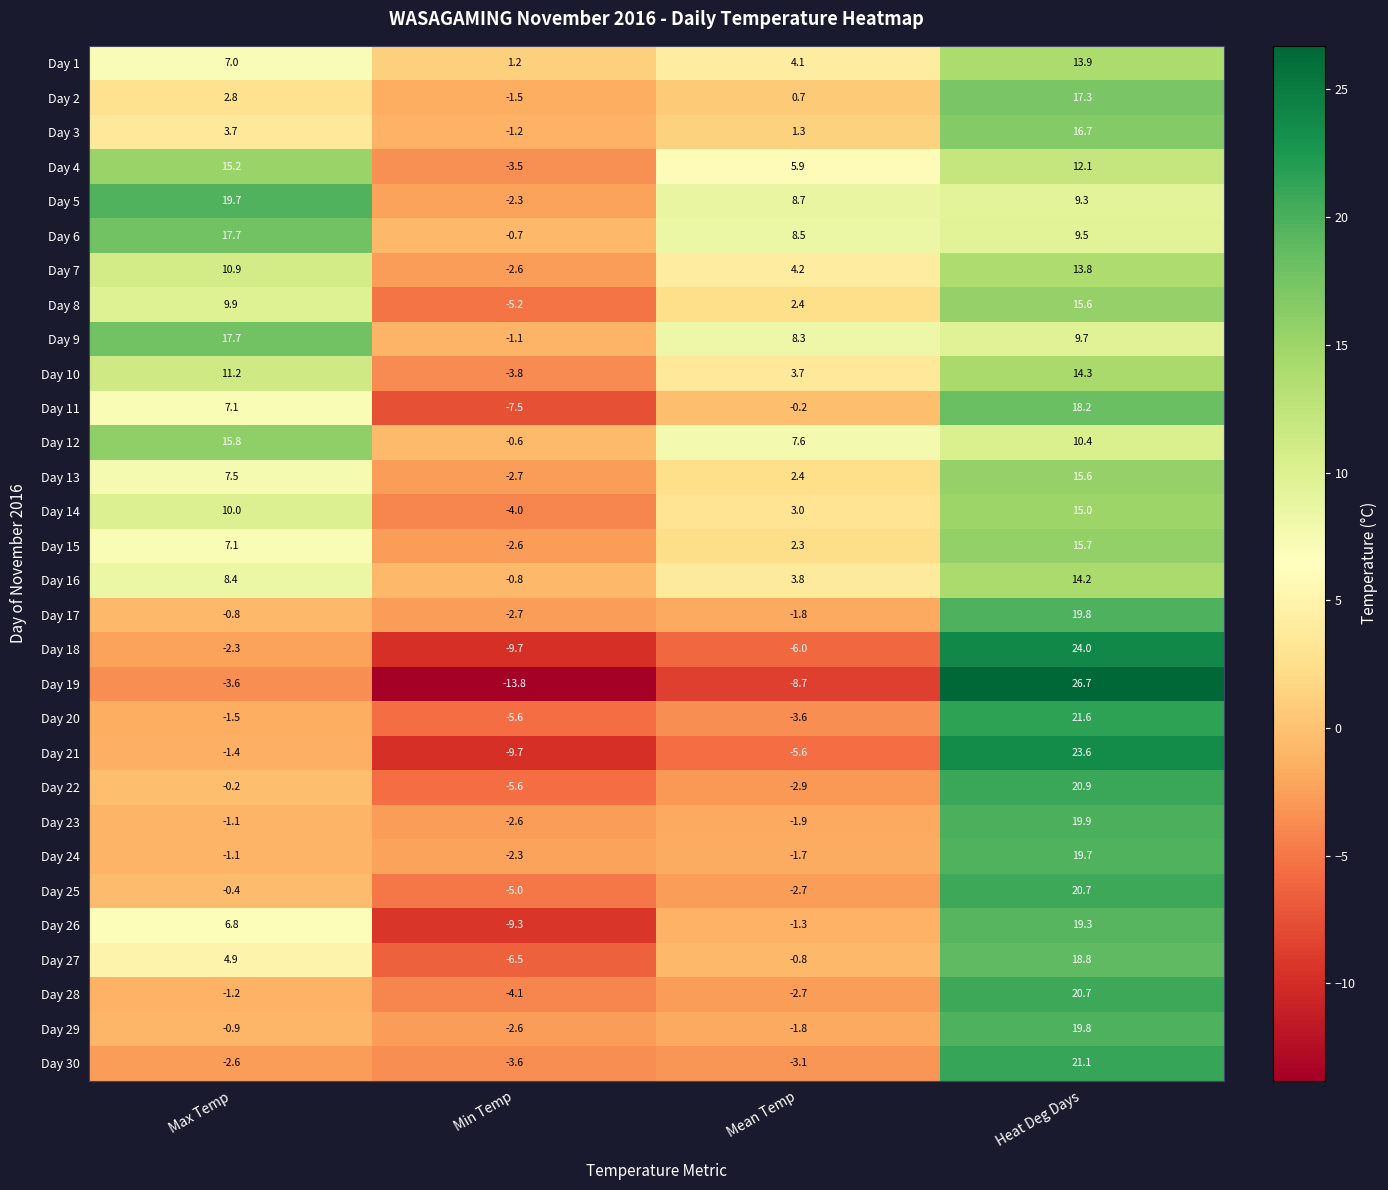

How many negative values does the Day 6 series have?

1